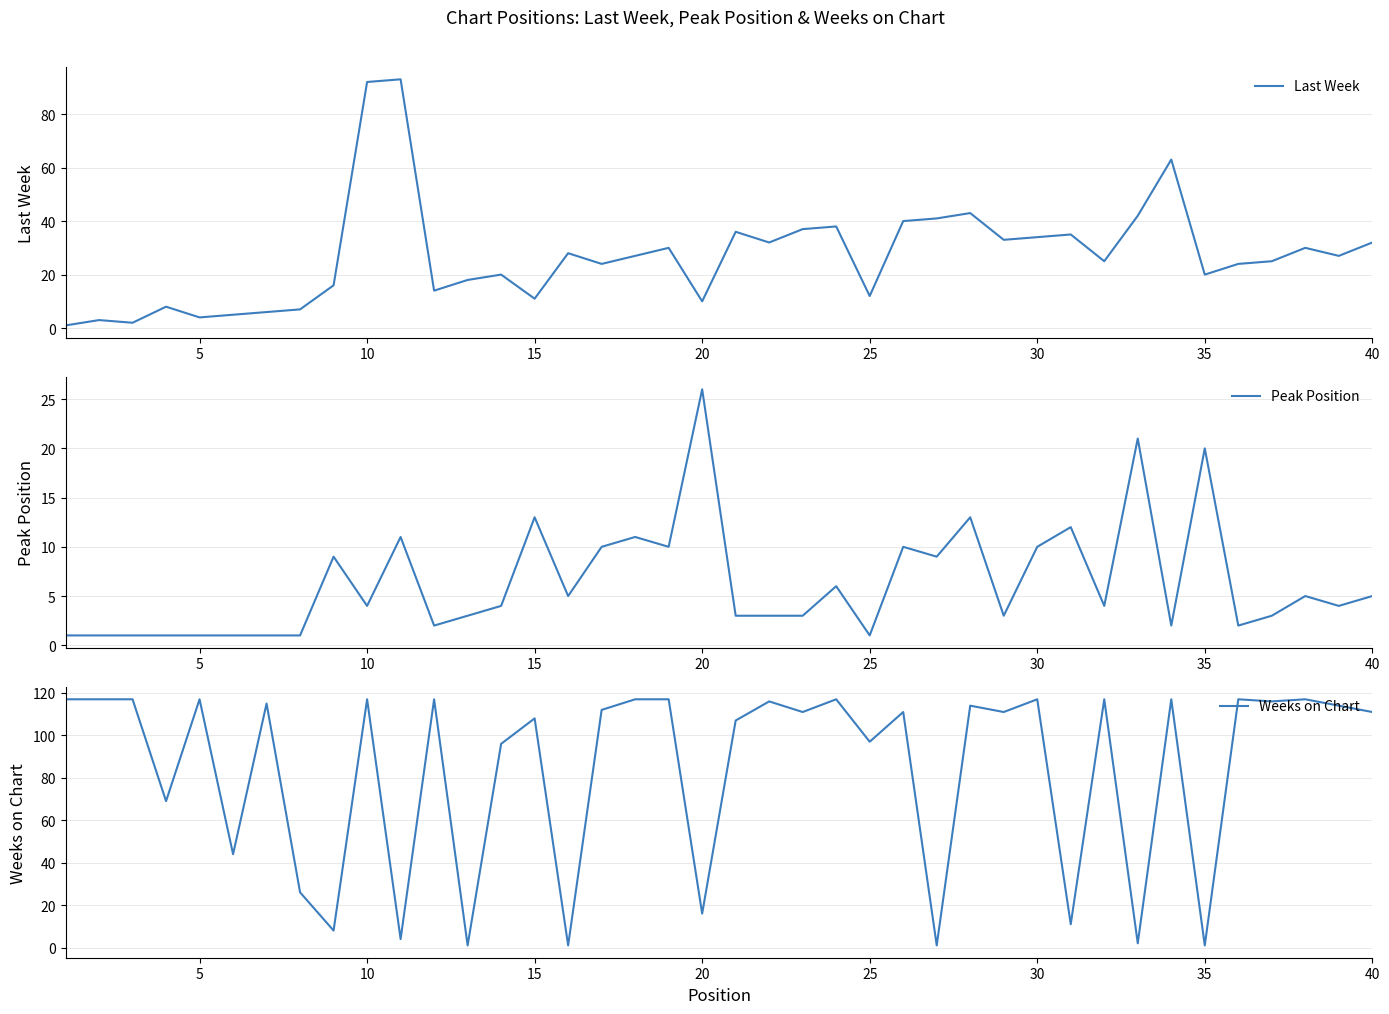

What is the maximum value for Peak Position?

26